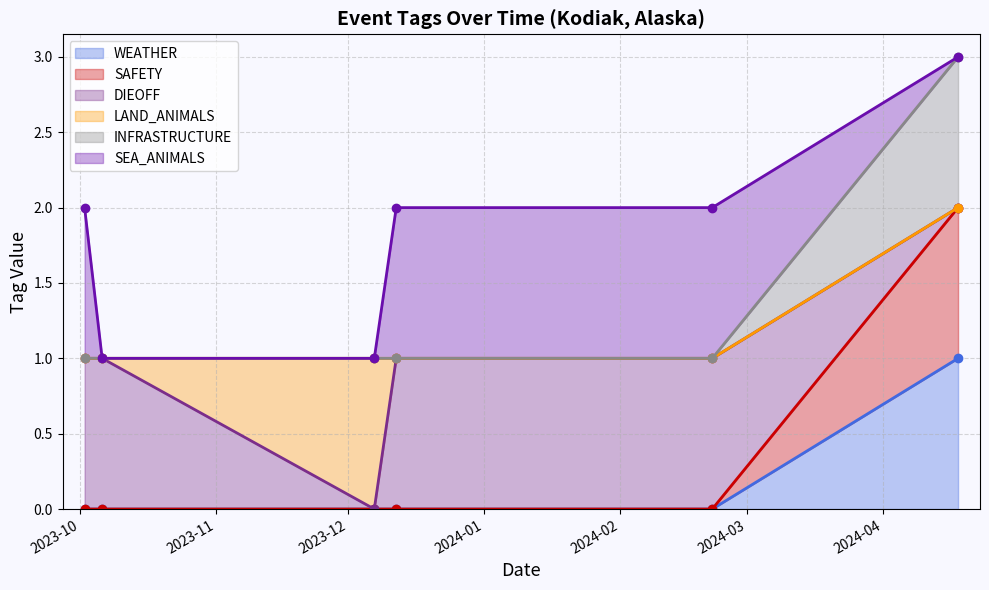

How many SAFETY values are between 0 and 1?

5